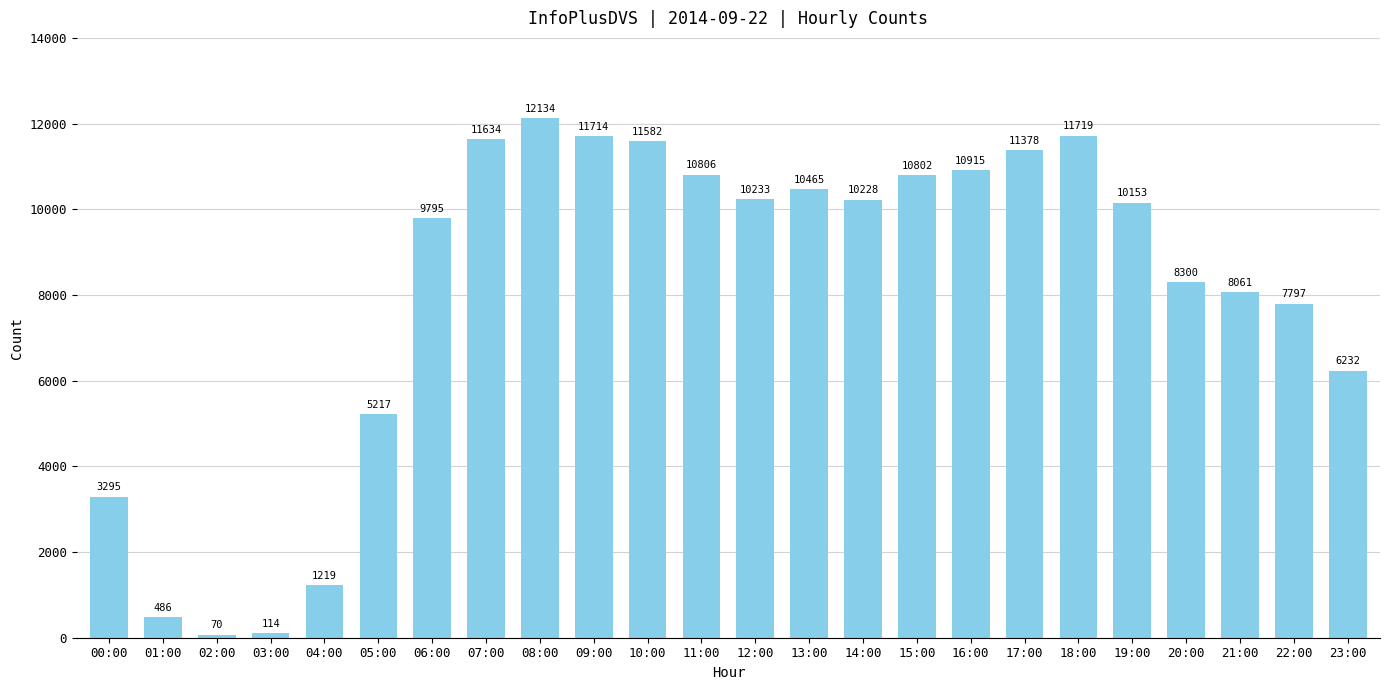

Reading left to right, transcribe all the data shown in this chart.

00:00=3295	01:00=486	02:00=70	03:00=114	04:00=1219	05:00=5217	06:00=9795	07:00=11634	08:00=12134	09:00=11714	10:00=11582	11:00=10806	12:00=10233	13:00=10465	14:00=10228	15:00=10802	16:00=10915	17:00=11378	18:00=11719	19:00=10153	20:00=8300	21:00=8061	22:00=7797	23:00=6232